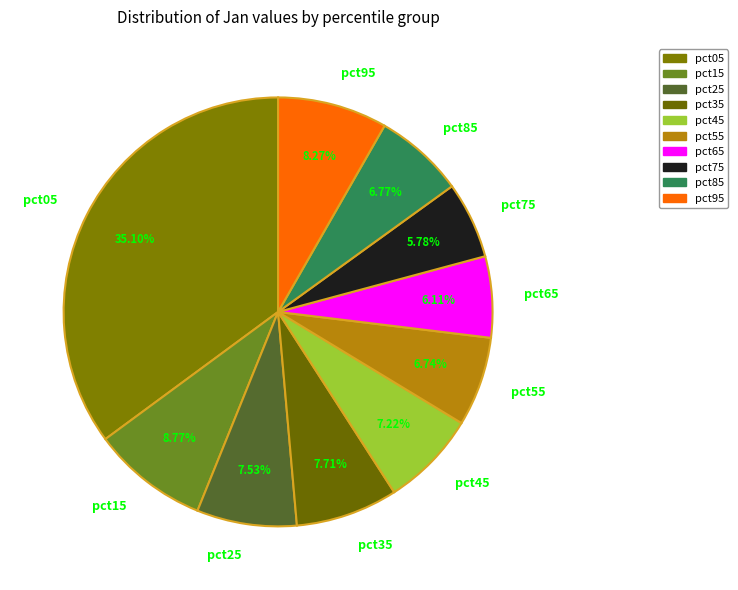

Which category has the biggest portion of the pie?

pct05